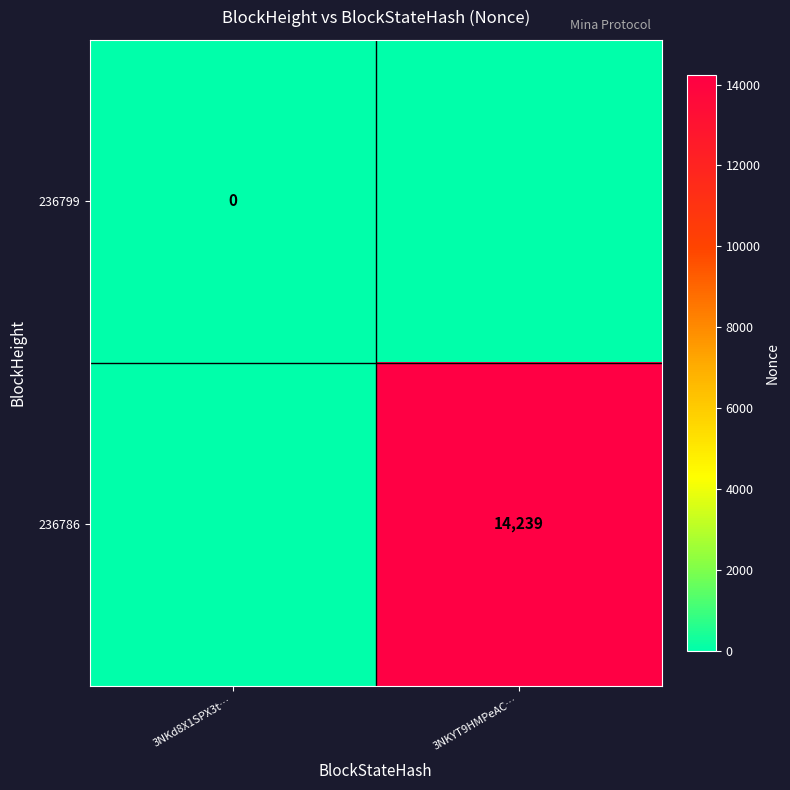

The 236786 series shows 14239 at 3NKYT9HMPeAC…. True or false?

True